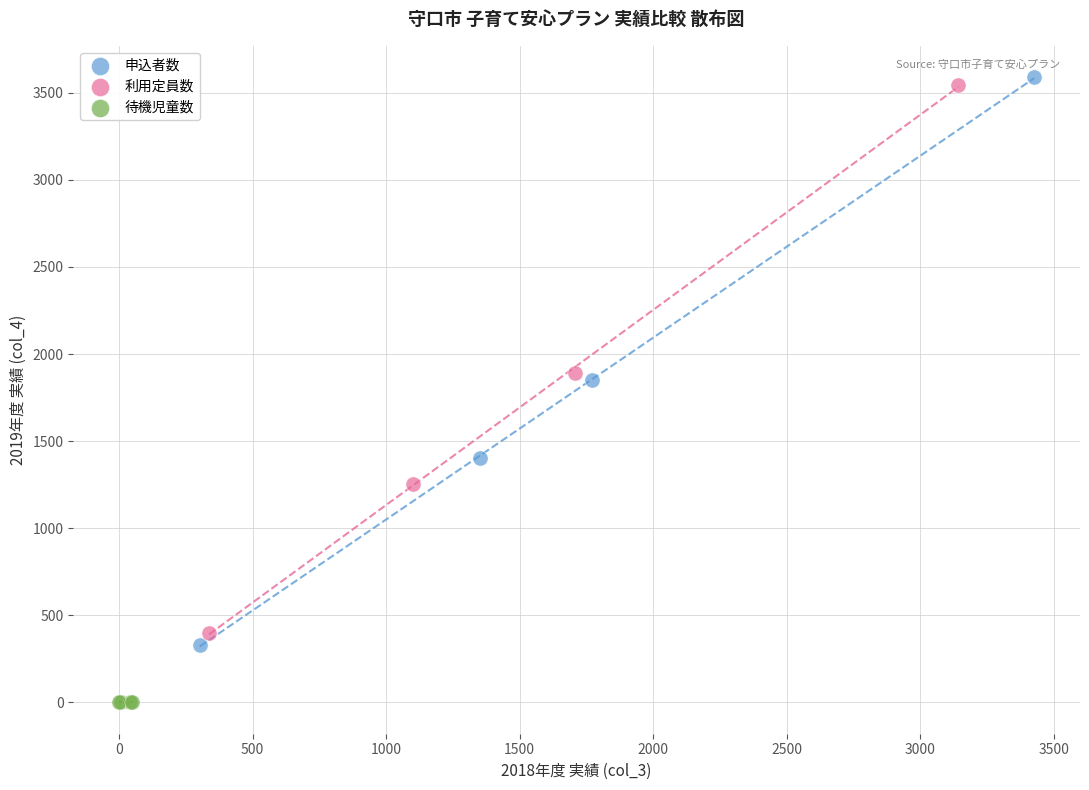

Which series reaches the maximum Y coordinate?

申込者数